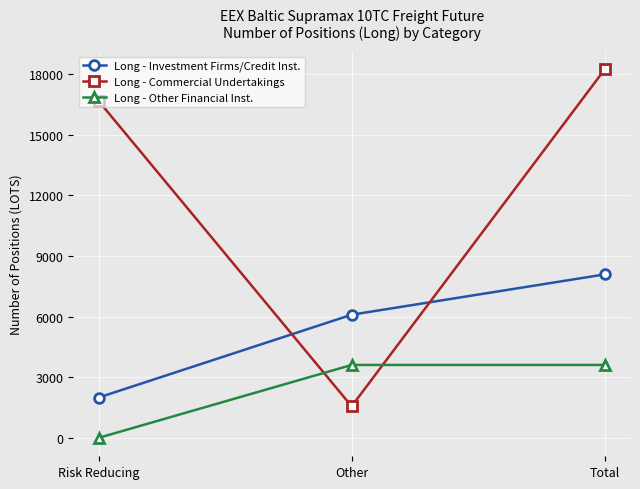

What is the approximate value of Long - Commercial Undertakings at Other?

1561.0